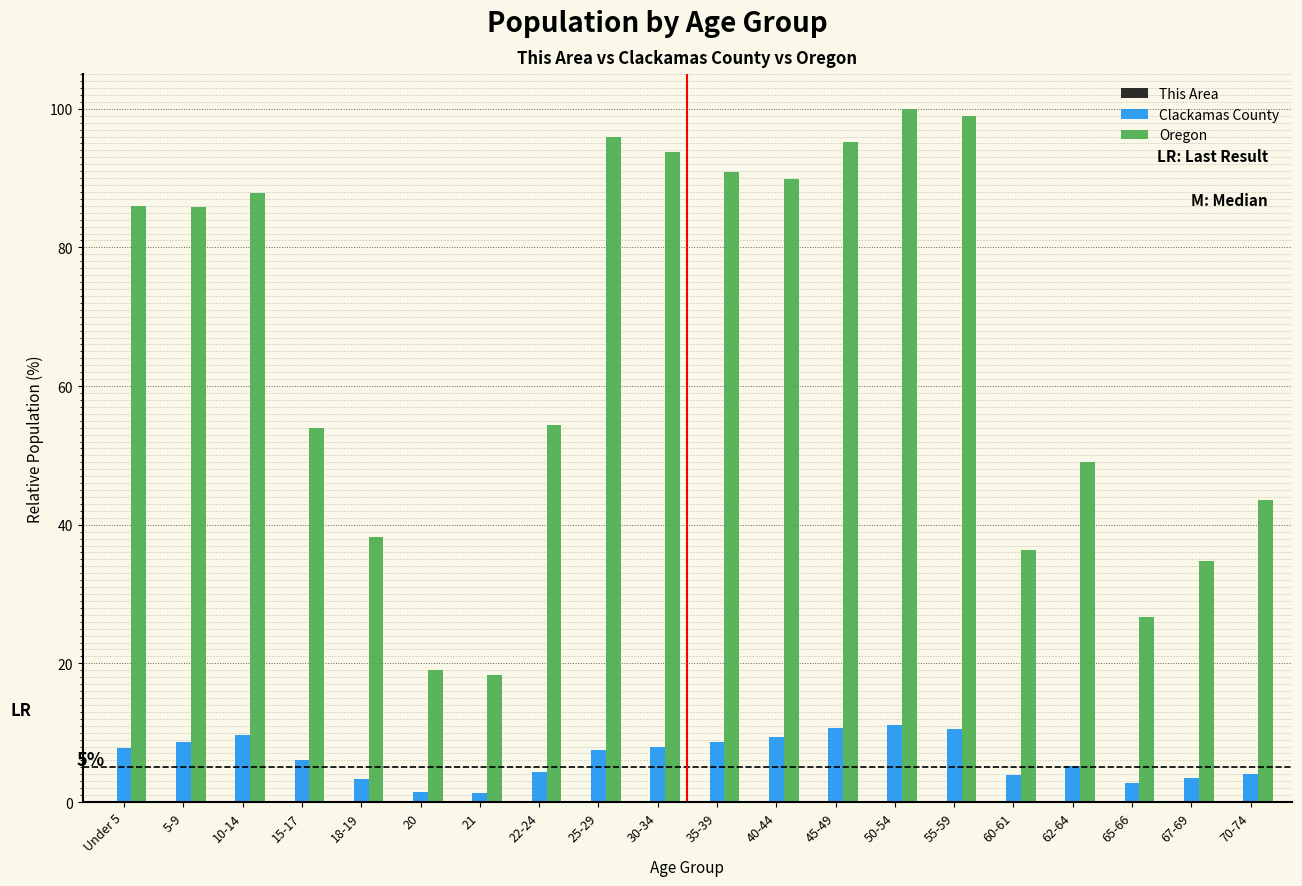

Which series changed the most between 30-34 and 62-64?

Oregon